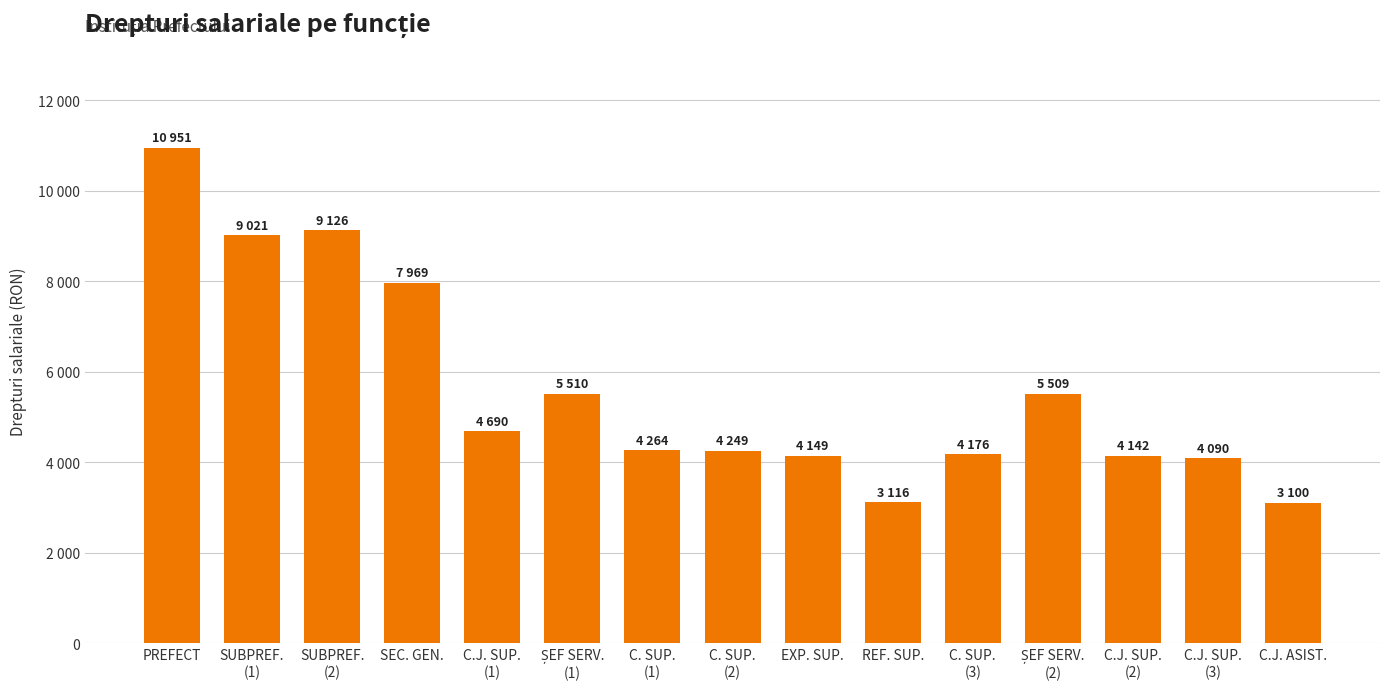

Reading left to right, what are all the values shown in this chart?

PREFECT=10951	SUBPREF.
(1)=9021	SUBPREF.
(2)=9126	SEC. GEN.=7969	C.J. SUP.
(1)=4690	ȘEF SERV.
(1)=5510	C. SUP.
(1)=4264	C. SUP.
(2)=4249	EXP. SUP.=4149	REF. SUP.=3116	C. SUP.
(3)=4176	ȘEF SERV.
(2)=5509	C.J. SUP.
(2)=4142	C.J. SUP.
(3)=4090	C.J. ASIST.=3100